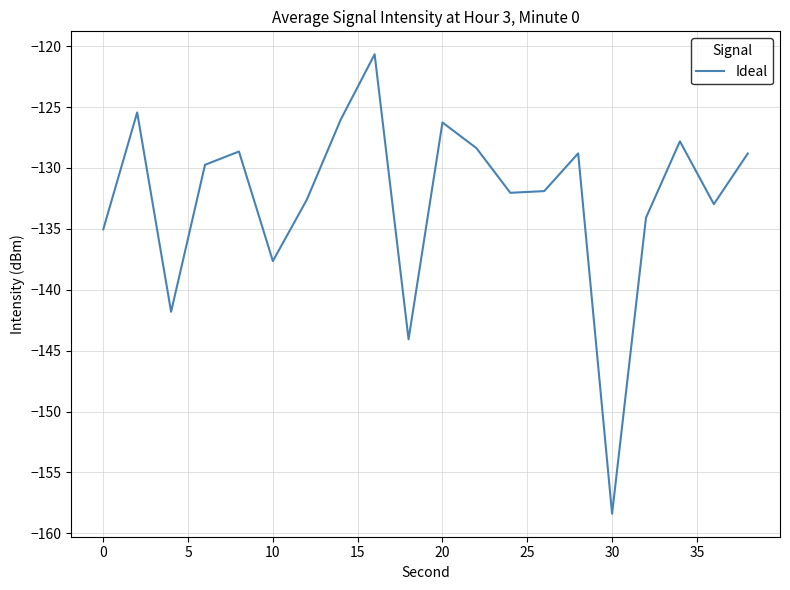

What is the smallest value displayed?

-158.4